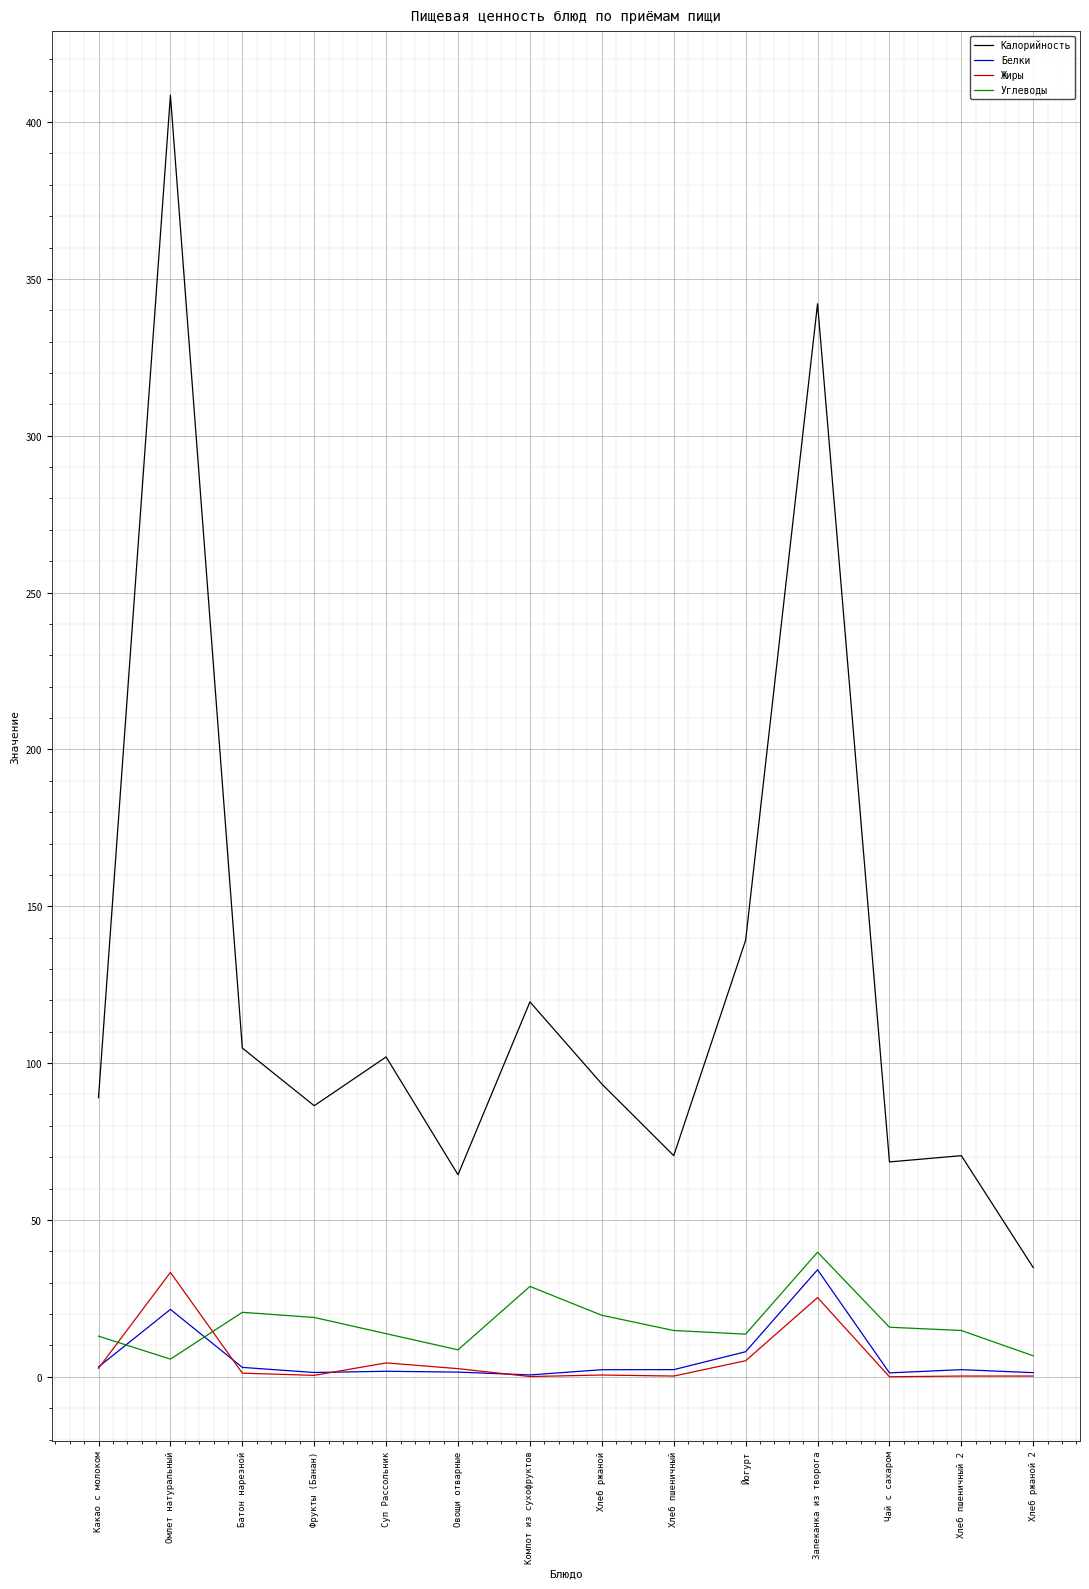

How many series are shown in this chart?

4